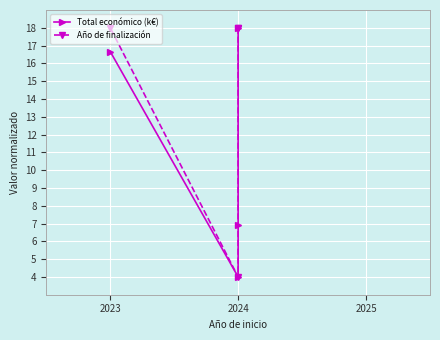

What is the average value of the Año de finalización series?

14.5